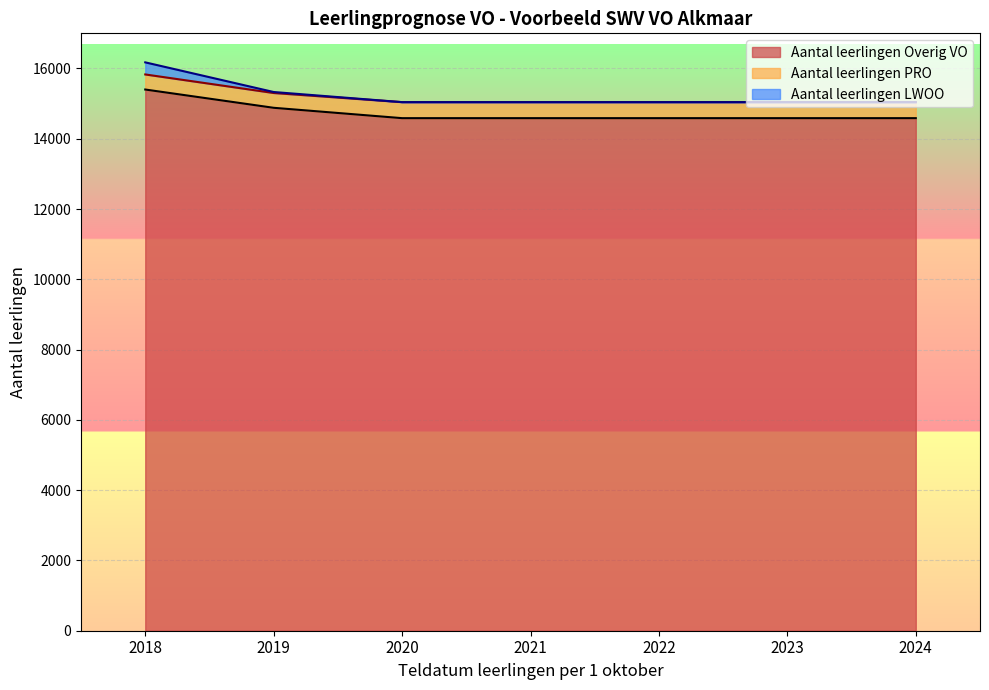

What is the maximum value for Aantal leerlingen Overig VO?

15401